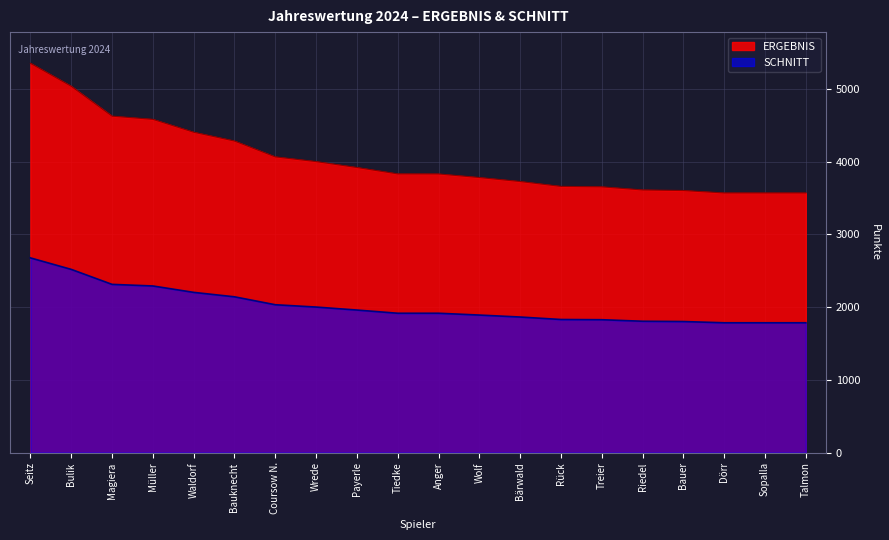

True or false: ERGEBNIS and SCHNITT cross at least once.

False